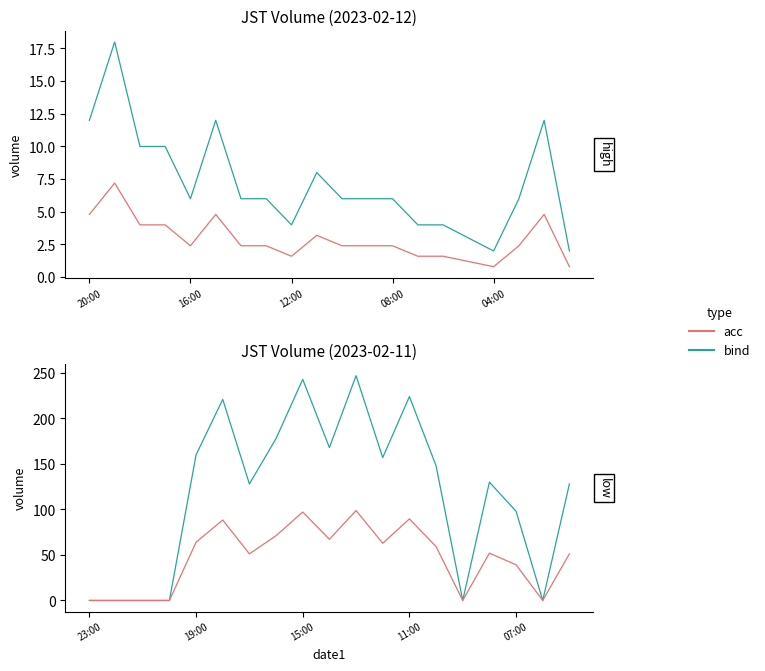

True or false: volume (bind) has a value of 128.0 at 6.

True